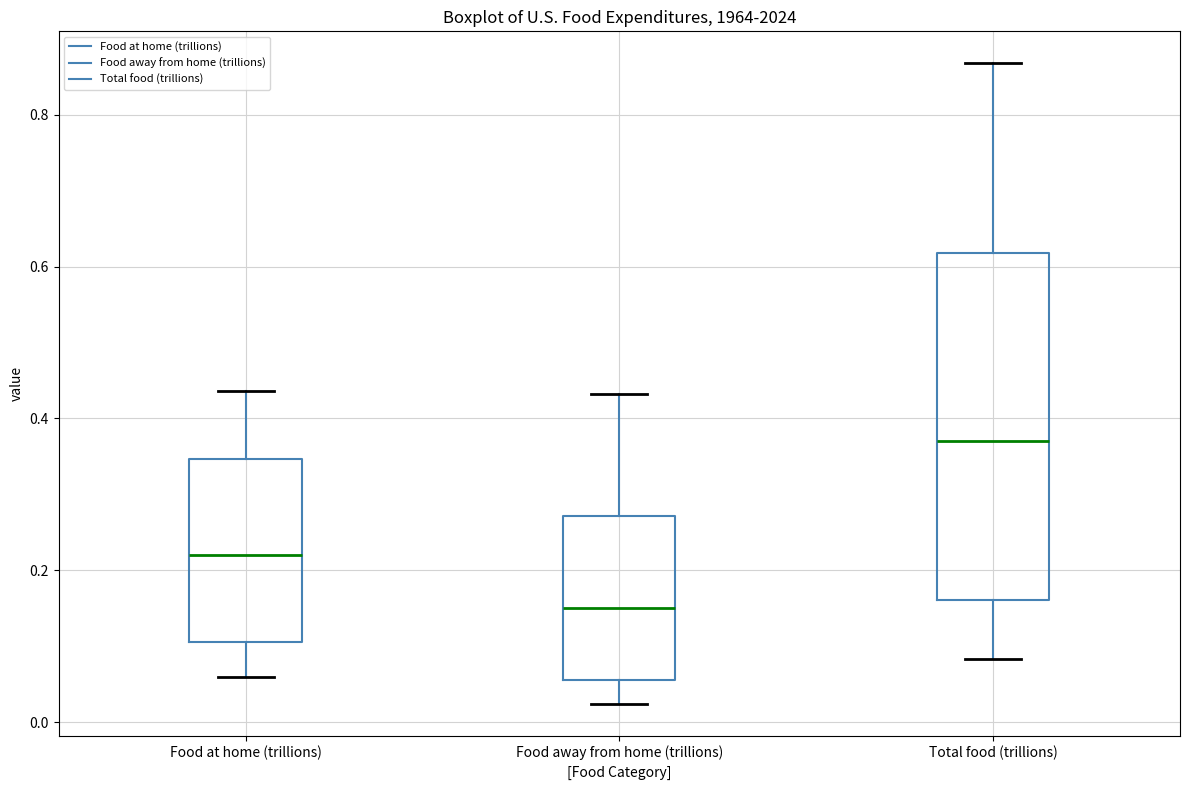

Reading left to right, read every box against the y-axis: the position of its median line, the range the box covers, and the ends of its whiskers. The values are not printed on the chart, so give them approximately, as read against the axis.

Food at home (trillions): median 0.22, box 0.10 to 0.34, whiskers 0.06 to 0.44
Food away from home (trillions): median 0.16, box 0.06 to 0.28, whiskers 0.02 to 0.44
Total food (trillions): median 0.38, box 0.16 to 0.62, whiskers 0.08 to 0.86